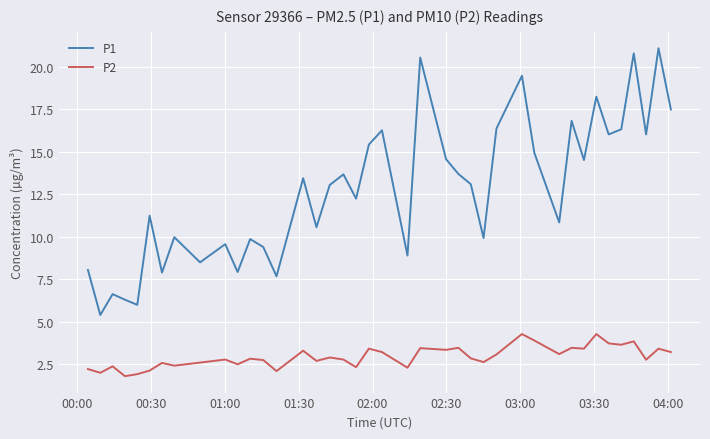

Which series has the widest spread of values?

P1